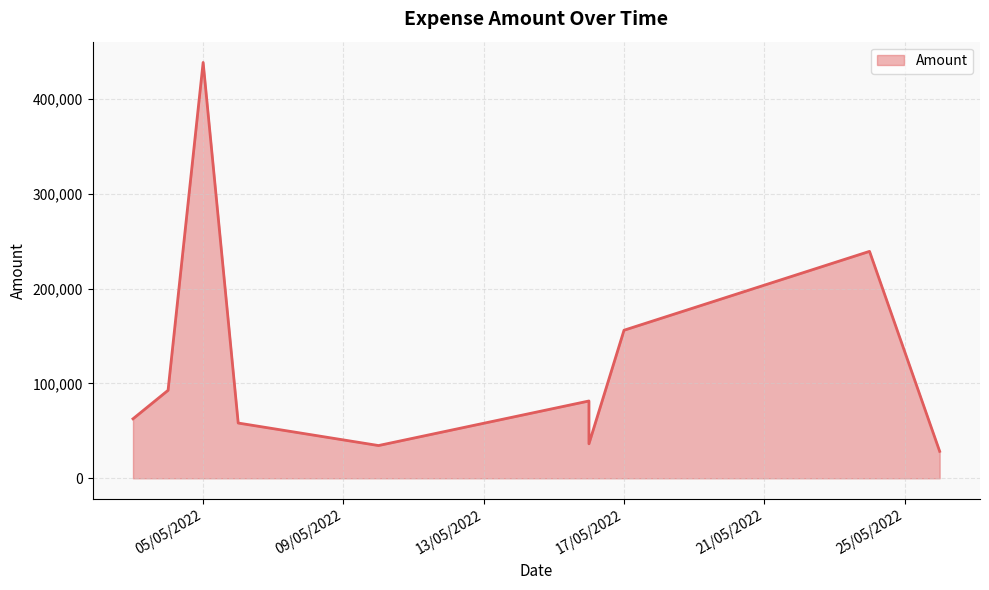

True or false: there are more than 1 points higher than both neighbors.

True